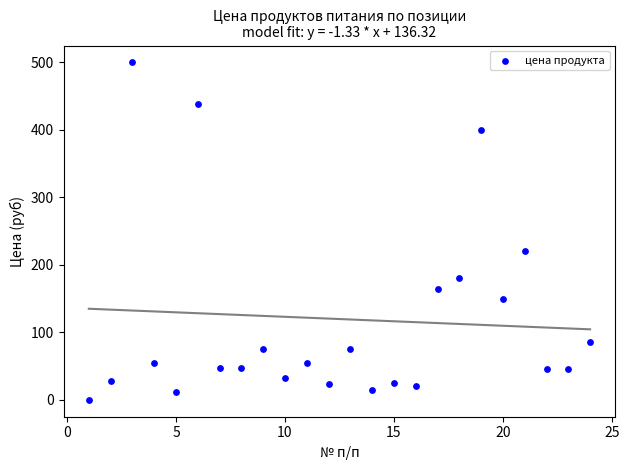

What Y value in the scatter plot is closest to 250?

220.0